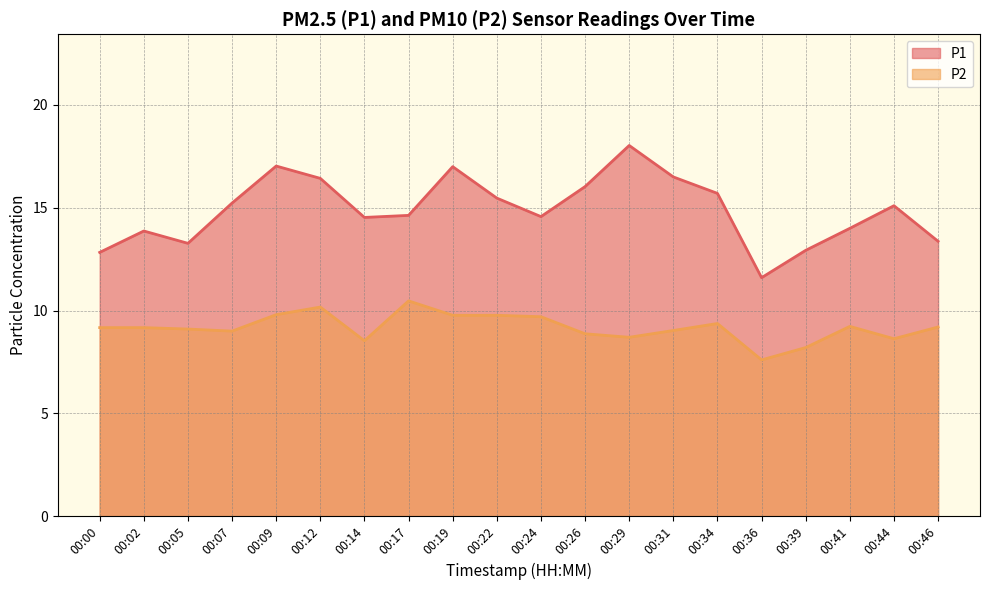

List the labels in order of P2 value, smallest first.

00:36, 00:39, 00:14, 00:44, 00:29, 00:26, 00:07, 00:31, 00:05, 00:00, 00:02, 00:46, 00:41, 00:34, 00:24, 00:19, 00:22, 00:09, 00:12, 00:17